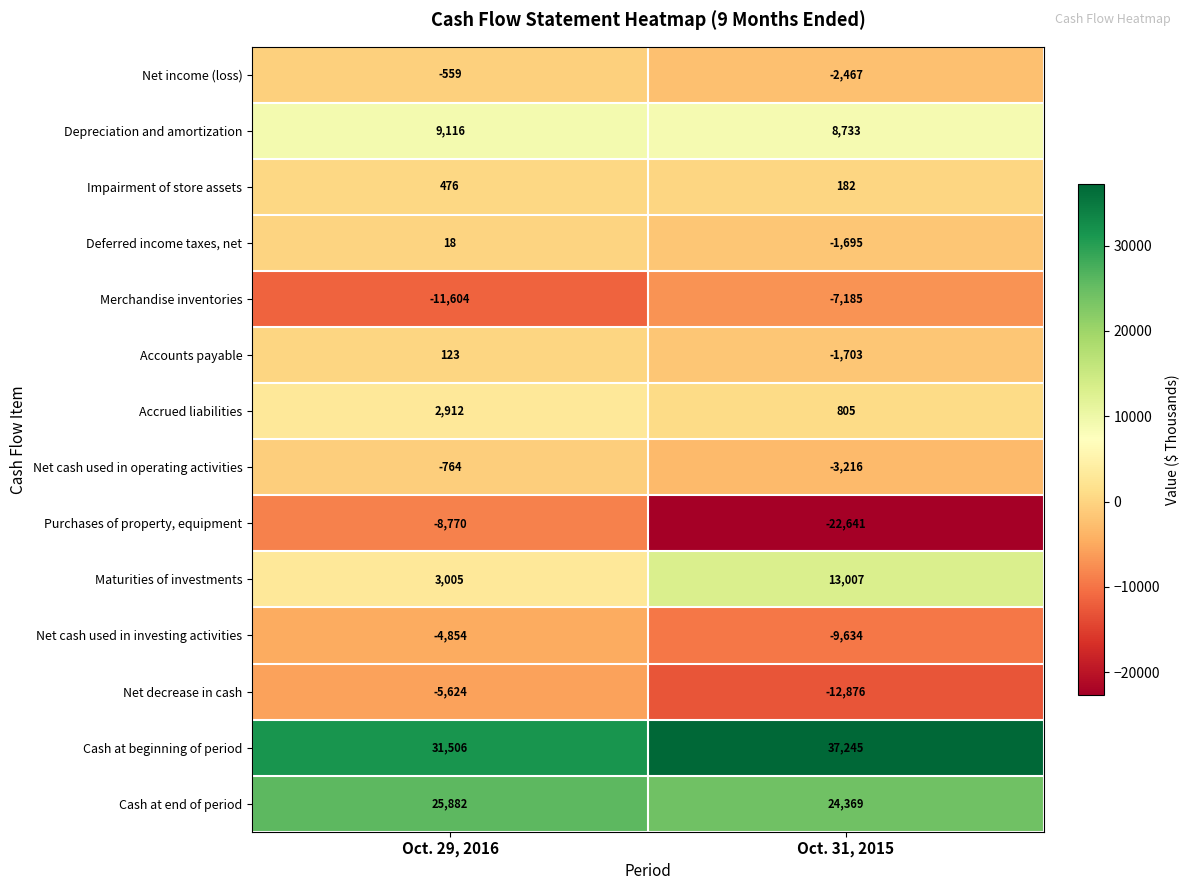

At which category is the sum across all series the highest?

Oct. 29, 2016